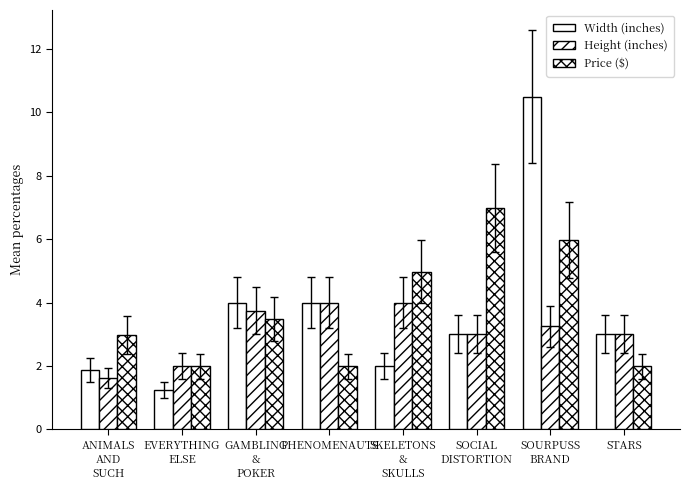

How many bars are there in each group?

3